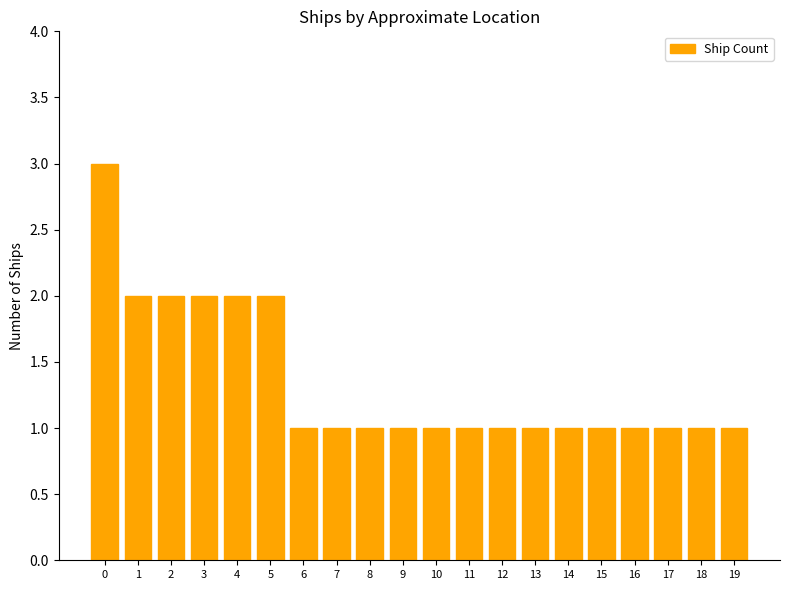

Reading right to left, transcribe all the data shown in this chart.

19=1	18=1	17=1	16=1	15=1	14=1	13=1	12=1	11=1	10=1	9=1	8=1	7=1	6=1	5=2	4=2	3=2	2=2	1=2	0=3